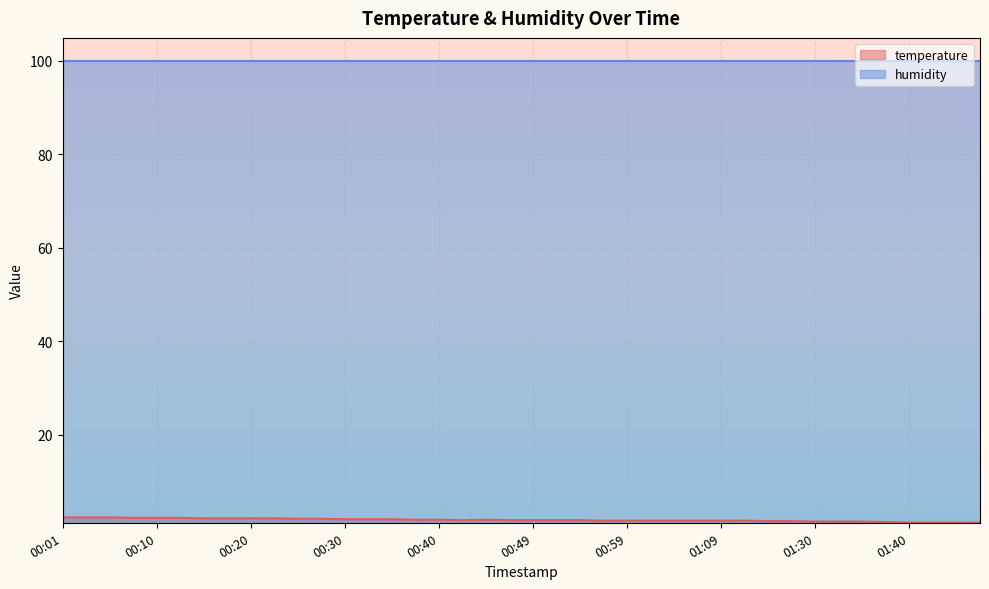

Where is the first local maximum?

00:44